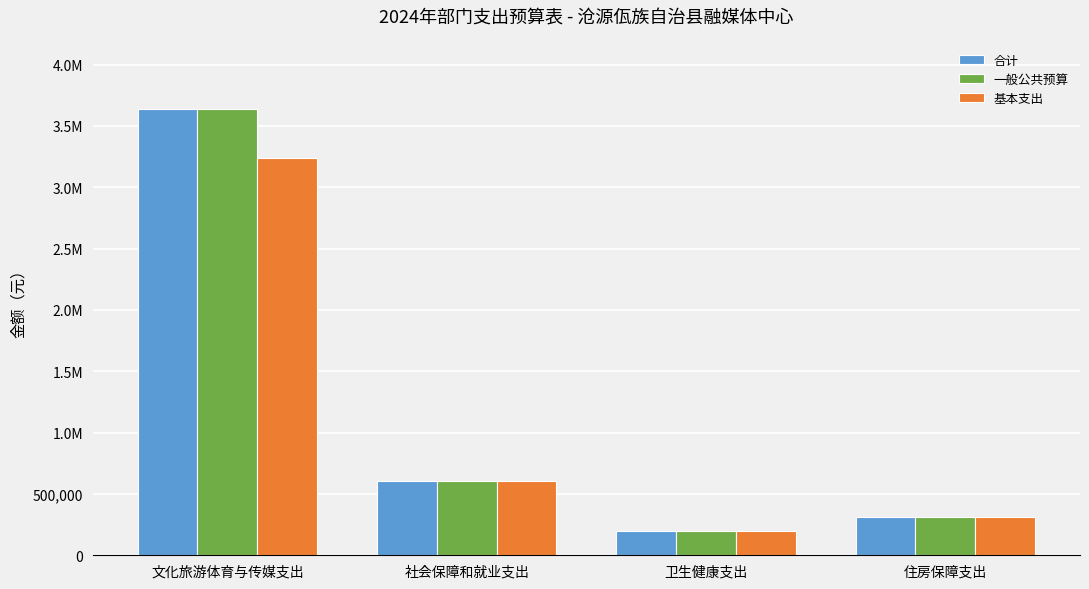

Which series has the largest total across all categories?

合计